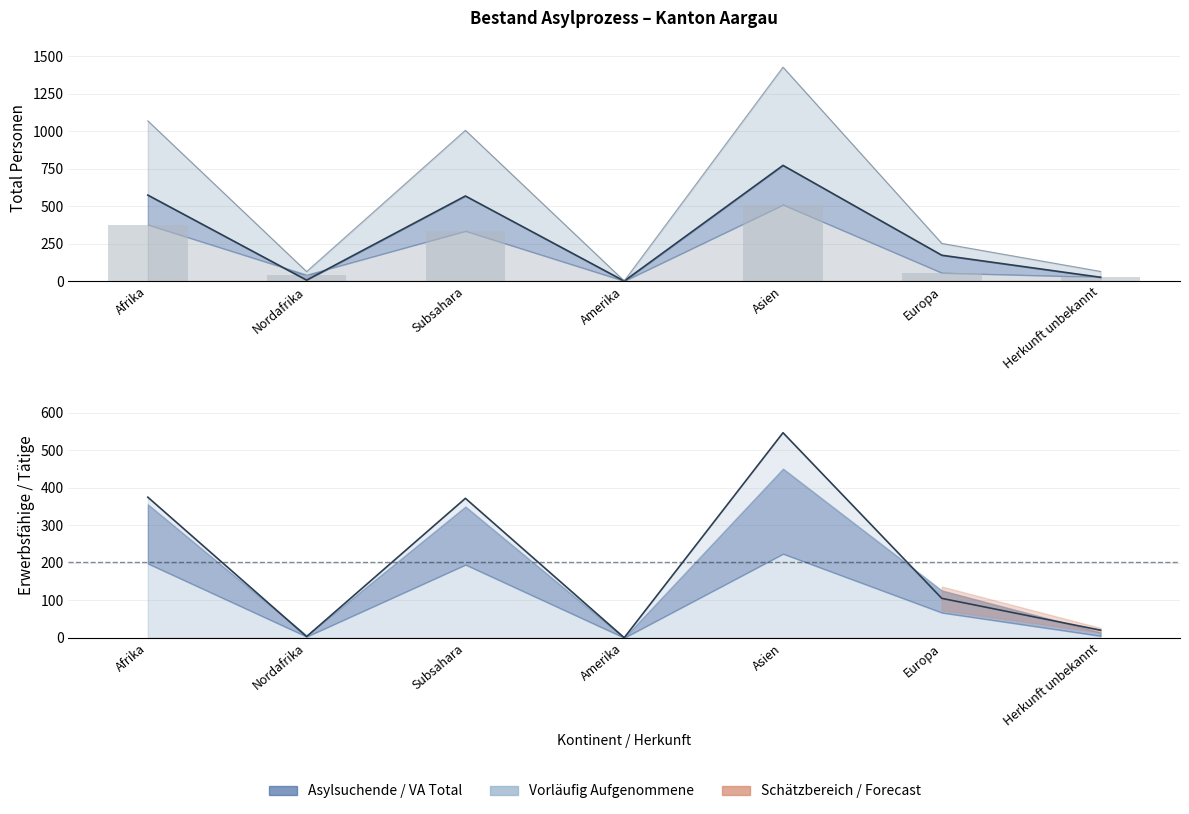

What position from the left is Amerika?

4